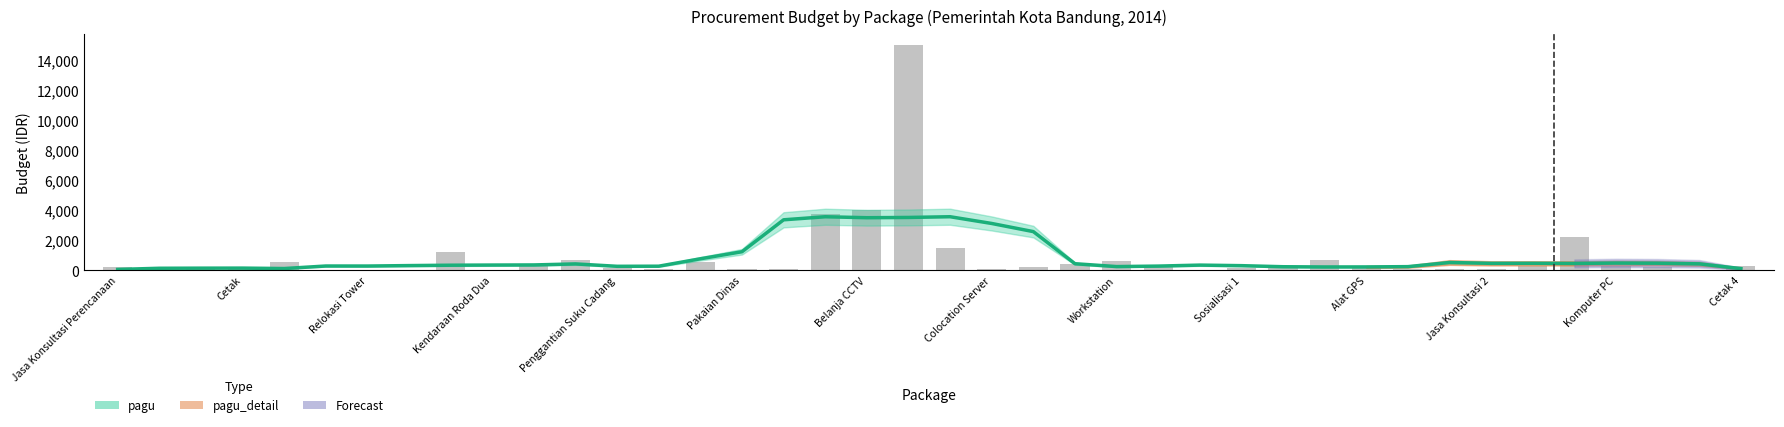

Reading left to right, list all the values displayed in this chart.

250.0	23.0	64.0	78.1	544.5	50.0	25.0	50.0	1200.0	48.9	291.2	718.9	125.0	78.1	525.0	89.0	99.0	3740.0	4000.0	15000.0	1500.0	75.0	213.1	435.0	600.0	210.0	49.5	165.0	300.0	676.0	175.0	100.0	99.0	69.5	300.0	2229.0	283.6	190.0	40.0	279.0